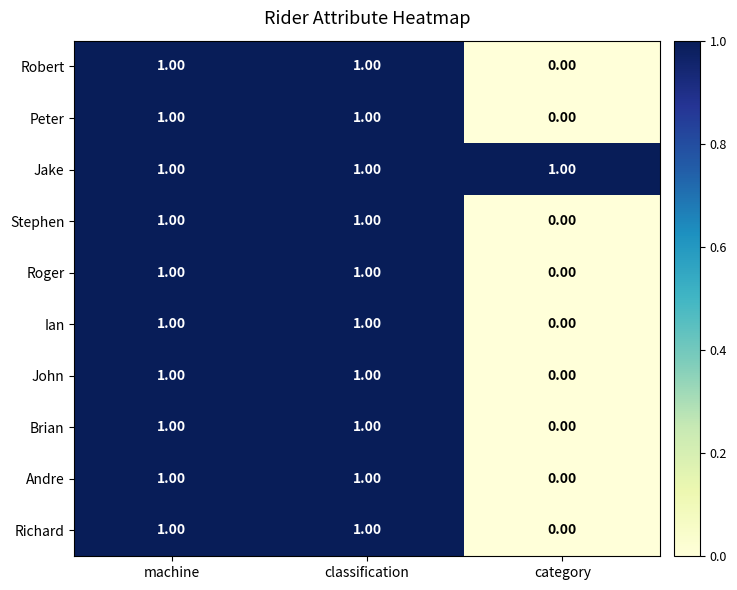

At which label does Peter reach its minimum?

category